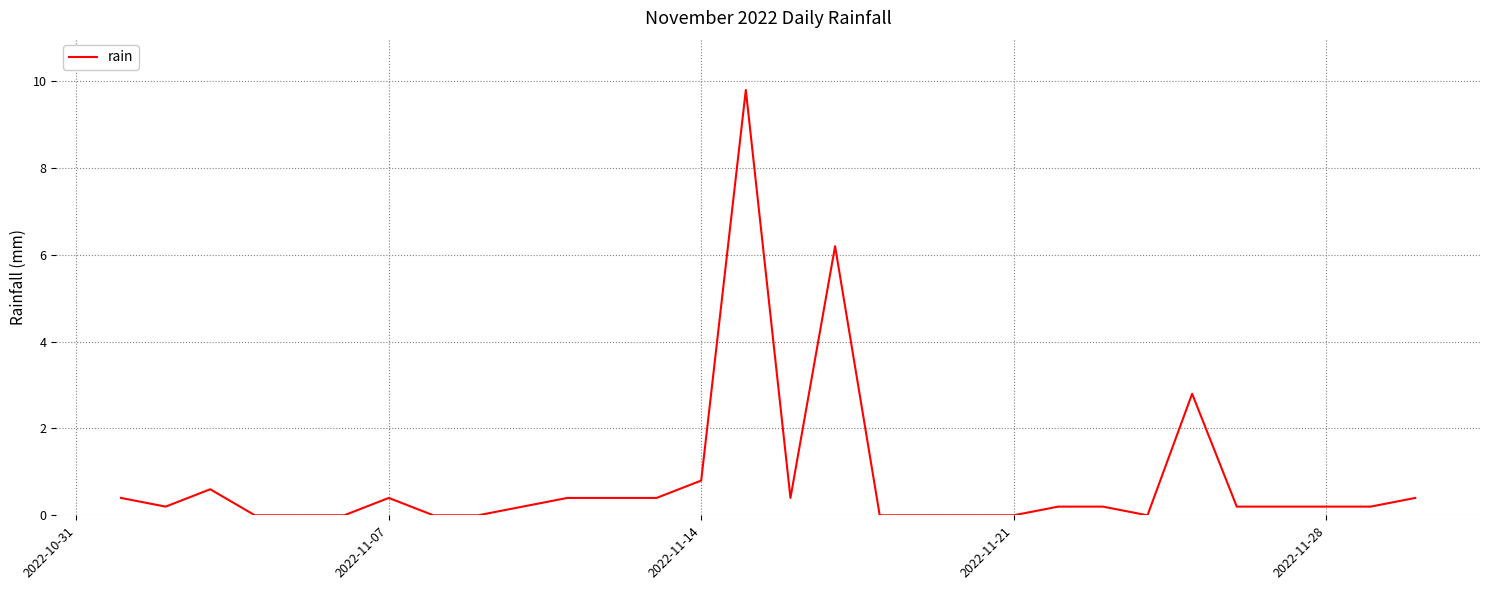

True or false: the data has more than 0 interior local peaks.

True